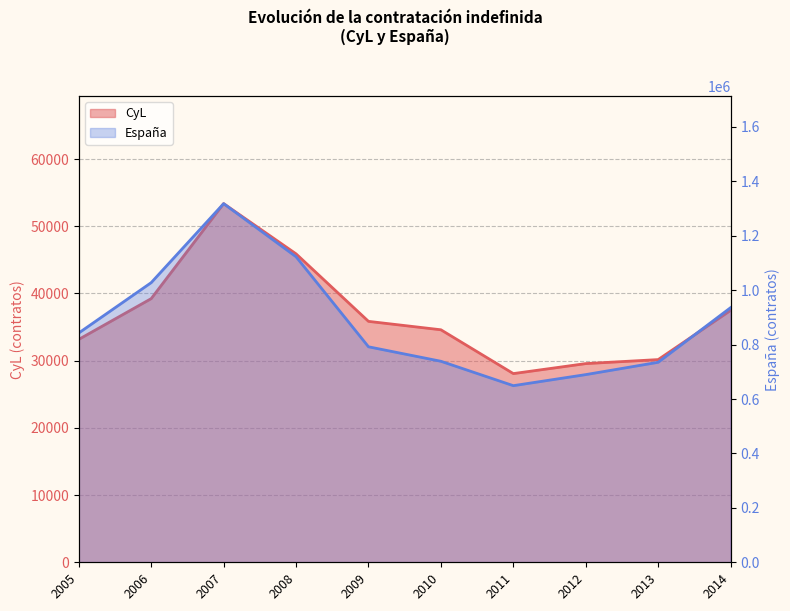

Is it true that España equals 738776 at 2010?

True